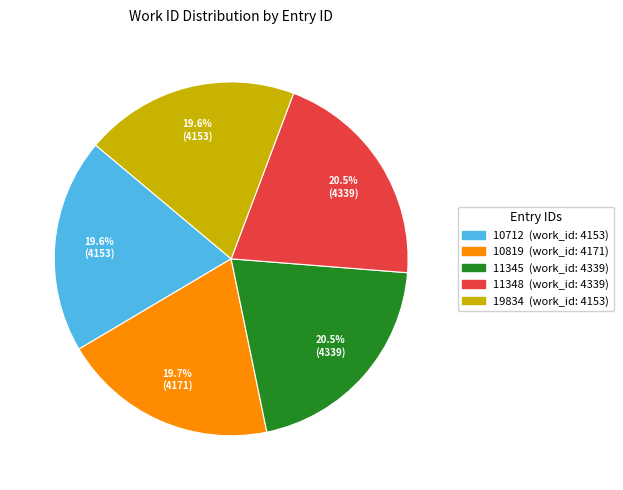

How much of the chart is everything except 10819?

80.3%